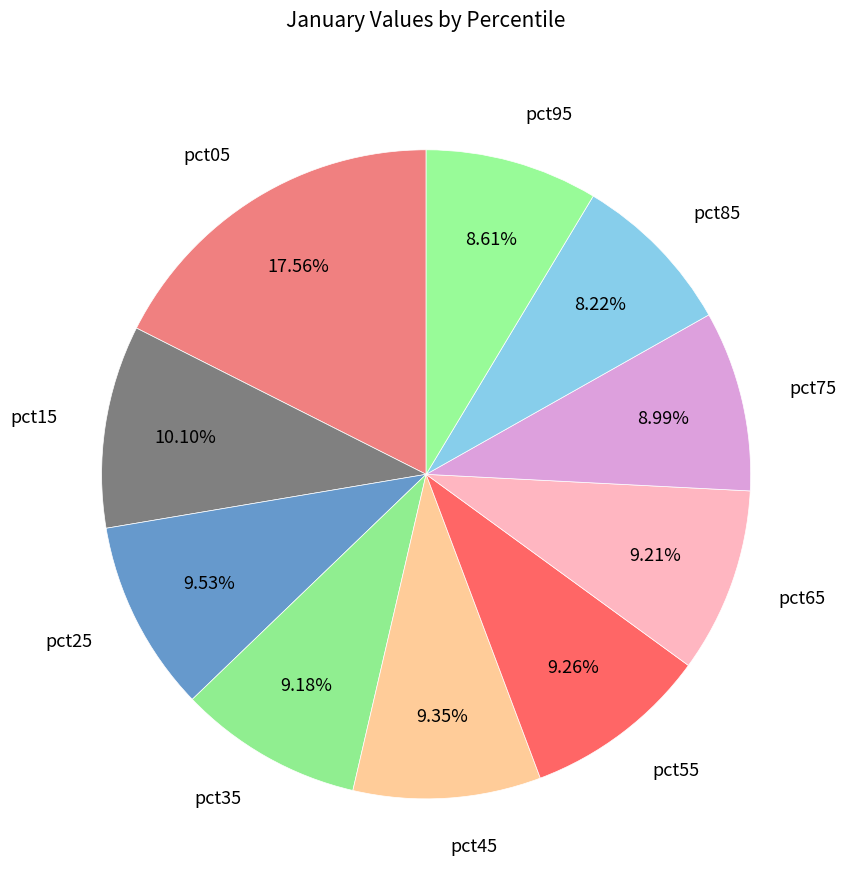

Combined, what portion of the pie is pct05 and pct35?

26.7%